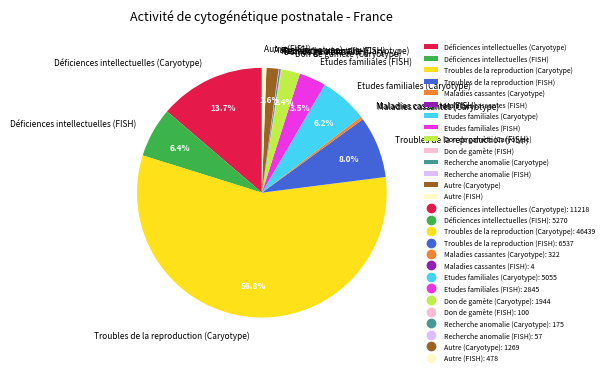

What is the majority slice?

Troubles de la reproduction (Caryotype)